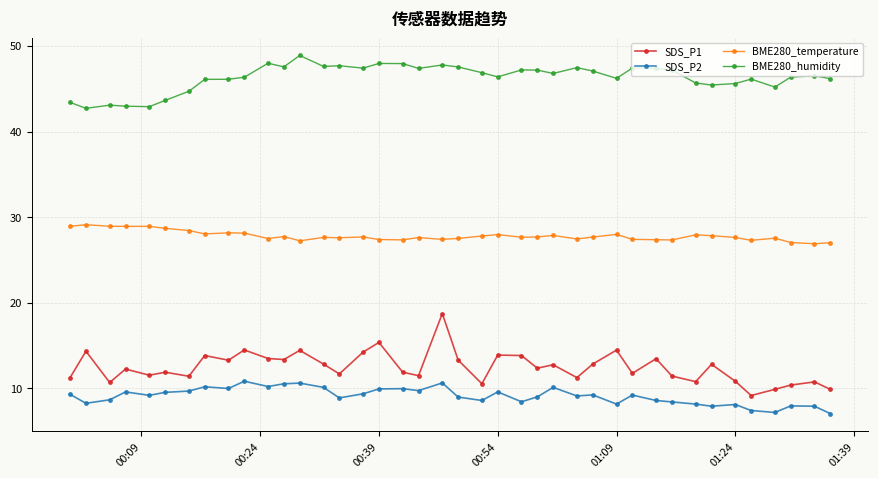

What is the difference between the maximum and minimum values in the SDS_P1 series?

9.6